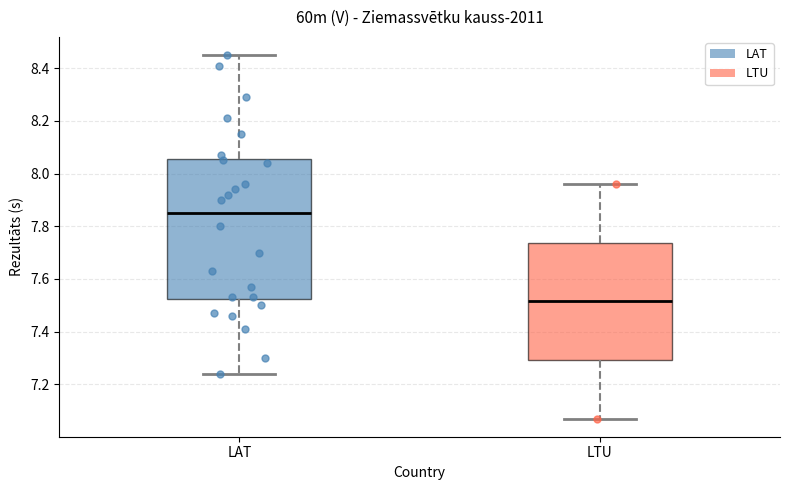

Reading left to right, read every box against the y-axis: the position of its median line, the range the box covers, and the ends of its whiskers. The values are not printed on the chart, so give them approximately, as read against the axis.

LAT: median 7.86, box 7.52 to 8.06, whiskers 7.24 to 8.46
LTU: median 7.52, box 7.30 to 7.74, whiskers 7.08 to 7.96